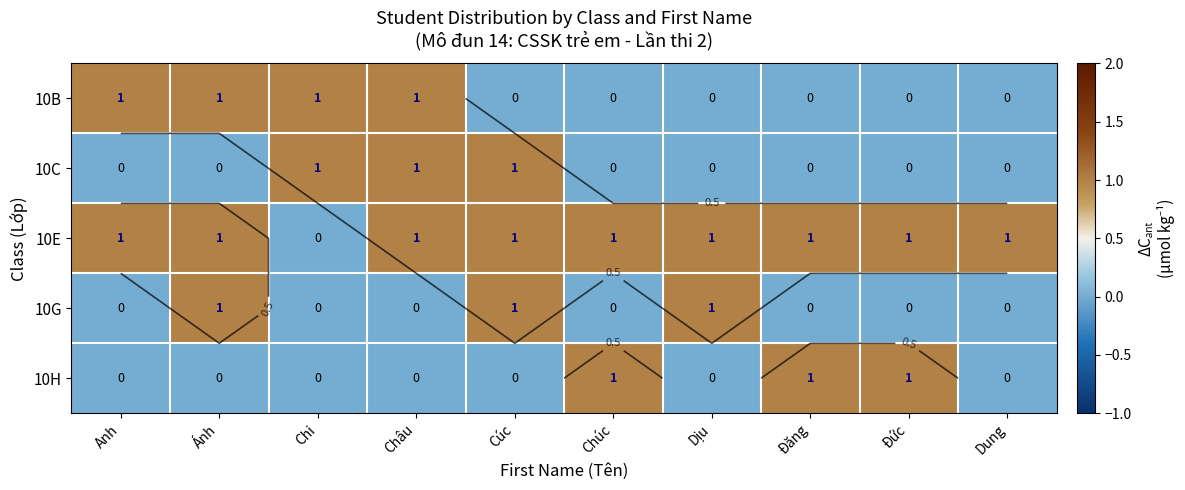

Count the 10E values in the range 1 to 2.

9